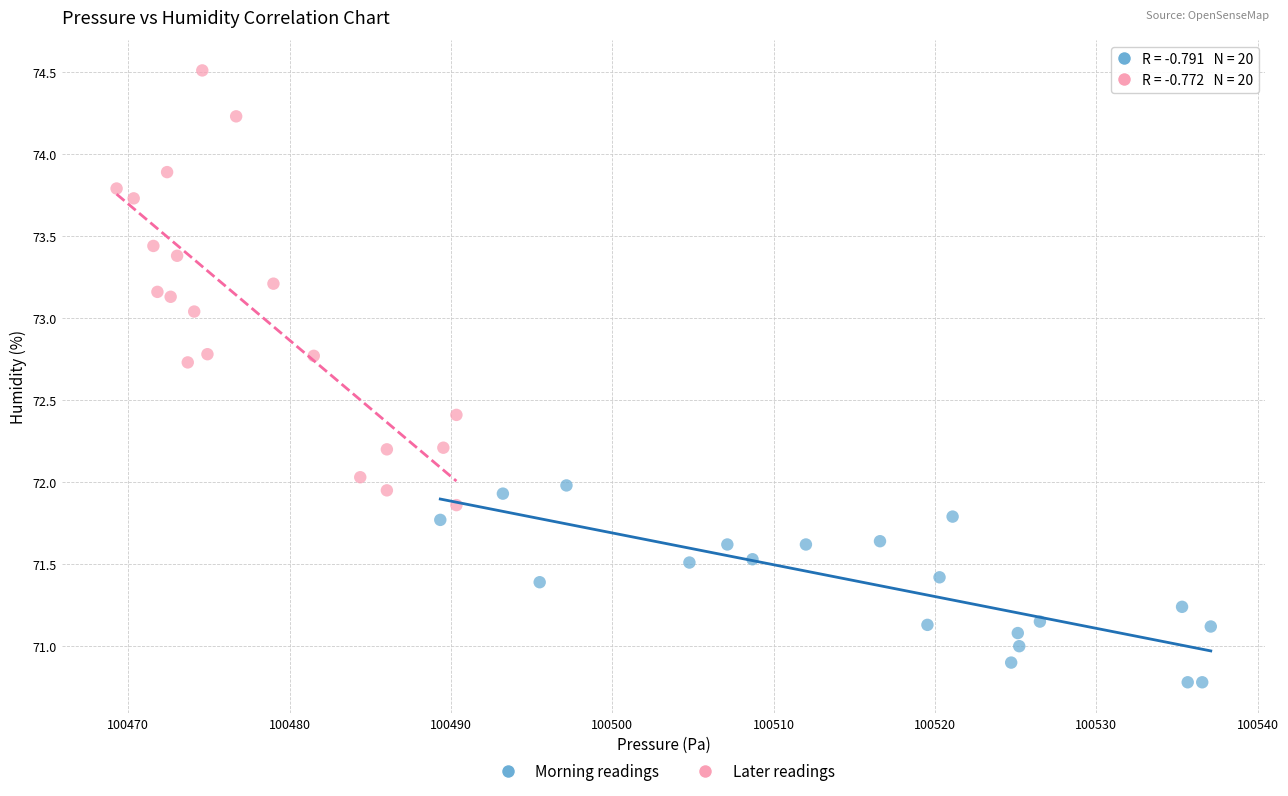

Which series reaches the maximum Y coordinate?

Later readings